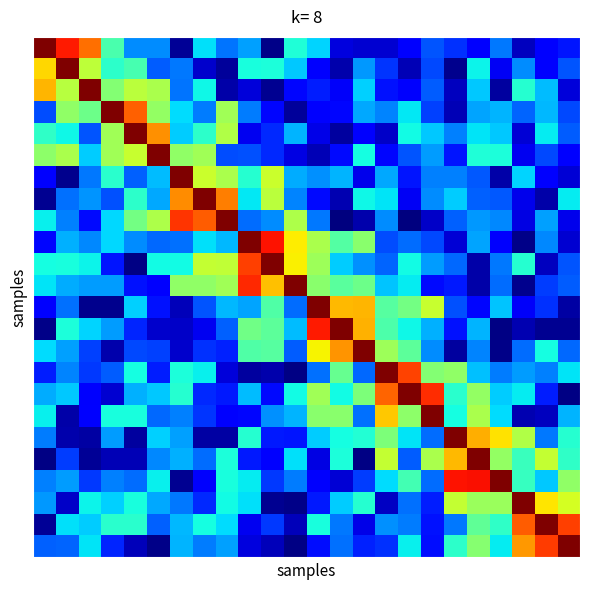

What is the maximum value shown in the chart?

1.0